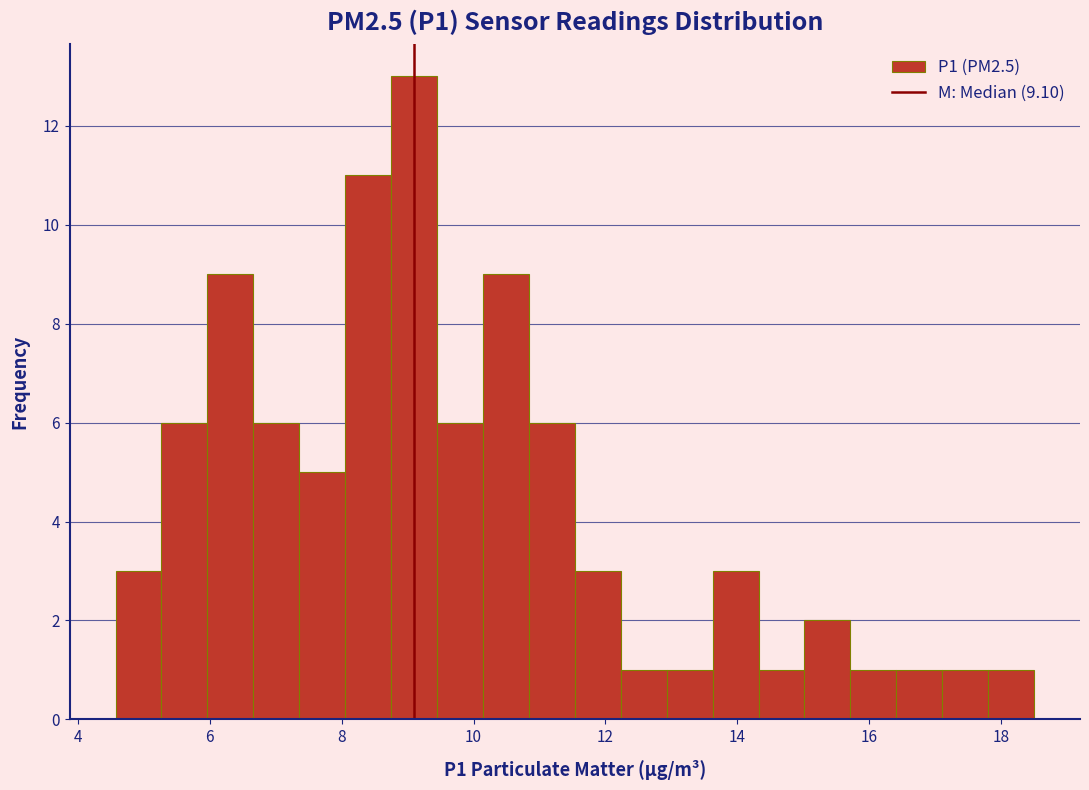

Read against the x-axis, roughly where is the centre of the tallest bar?

9.0